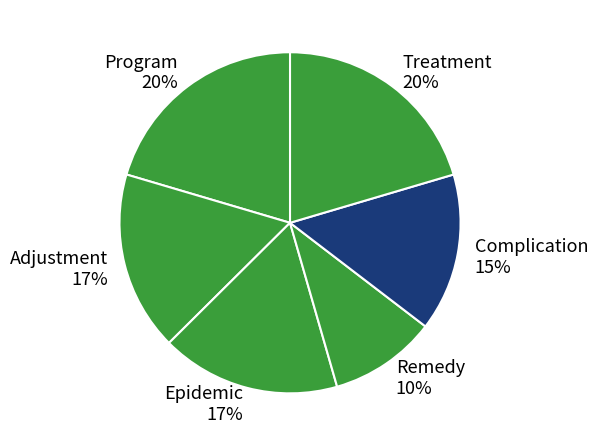

To the nearest percent, what is the difference between the largest and smallest slice percentages?

10%